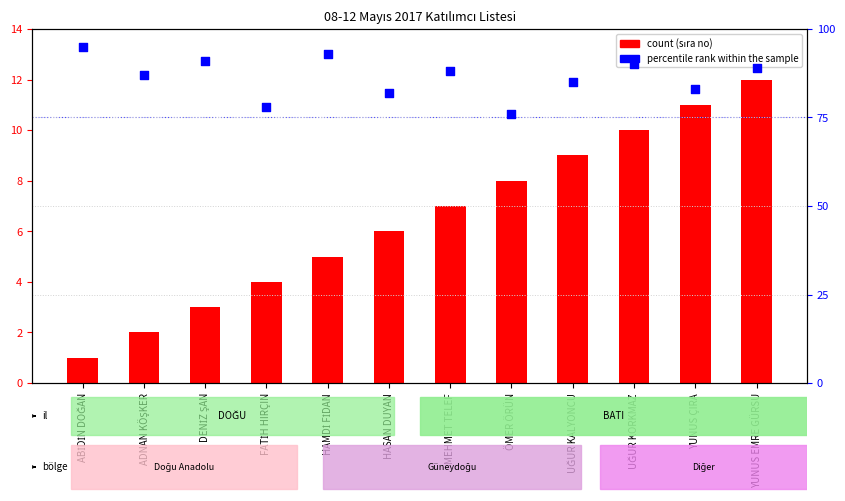

Which series reaches the maximum Y coordinate?

percentile rank within the sample